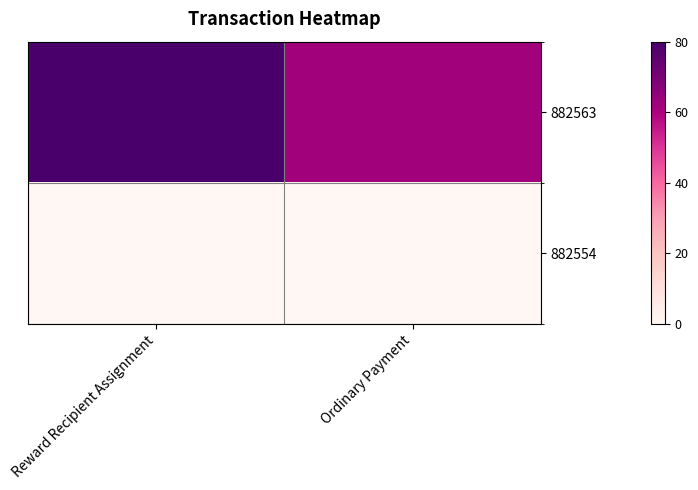

Reading left to right, extract all data points from this chart.

882563: Reward Recipient Assignment=80.0	Ordinary Payment=62.0
882554: Reward Recipient Assignment=0.0	Ordinary Payment=0.0